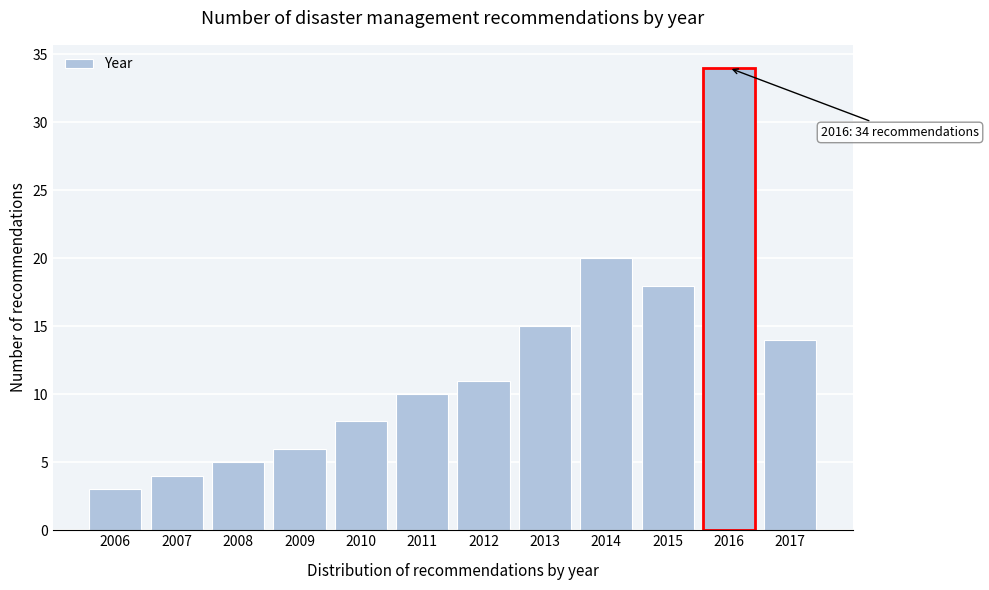

Reading left to right, list all the values displayed in this chart.

2006=3	2007=4	2008=5	2009=6	2010=8	2011=10	2012=11	2013=15	2014=20	2015=18	2016=34	2017=14